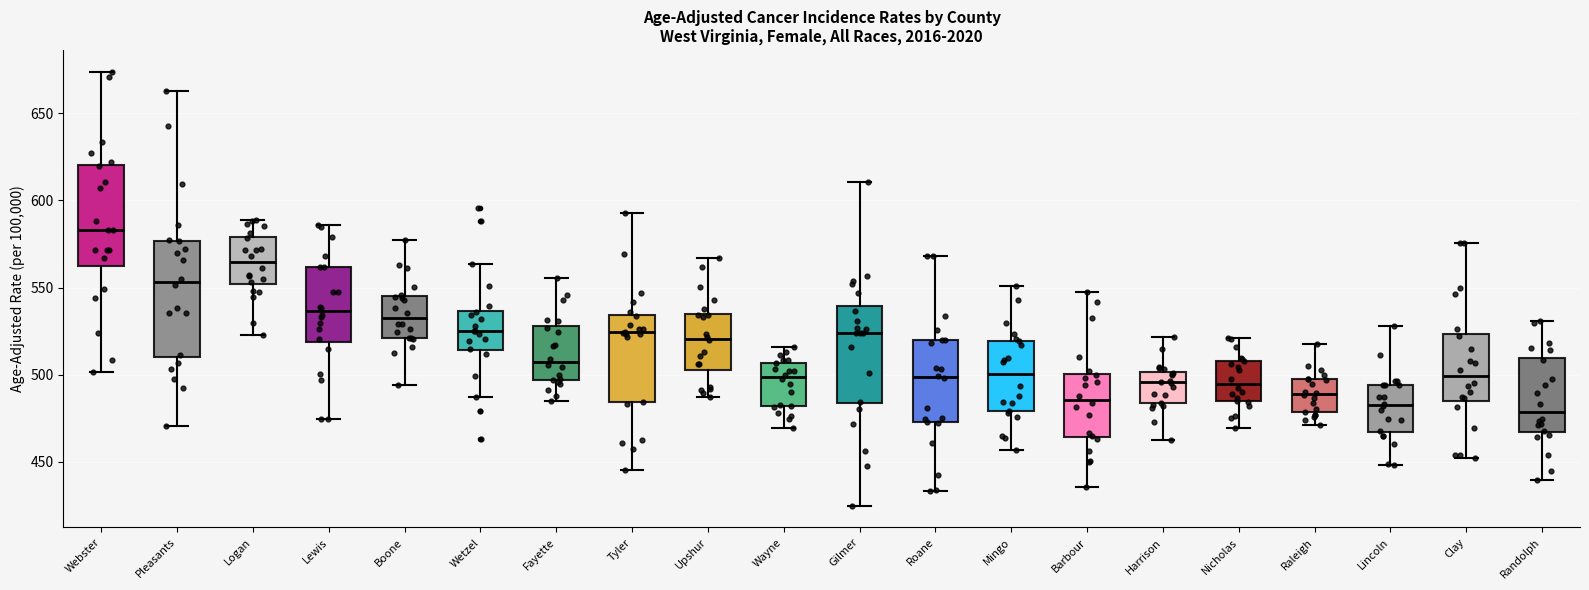

Comparing the boxes themselves (not the whiskers), which one is the tallest?

Pleasants